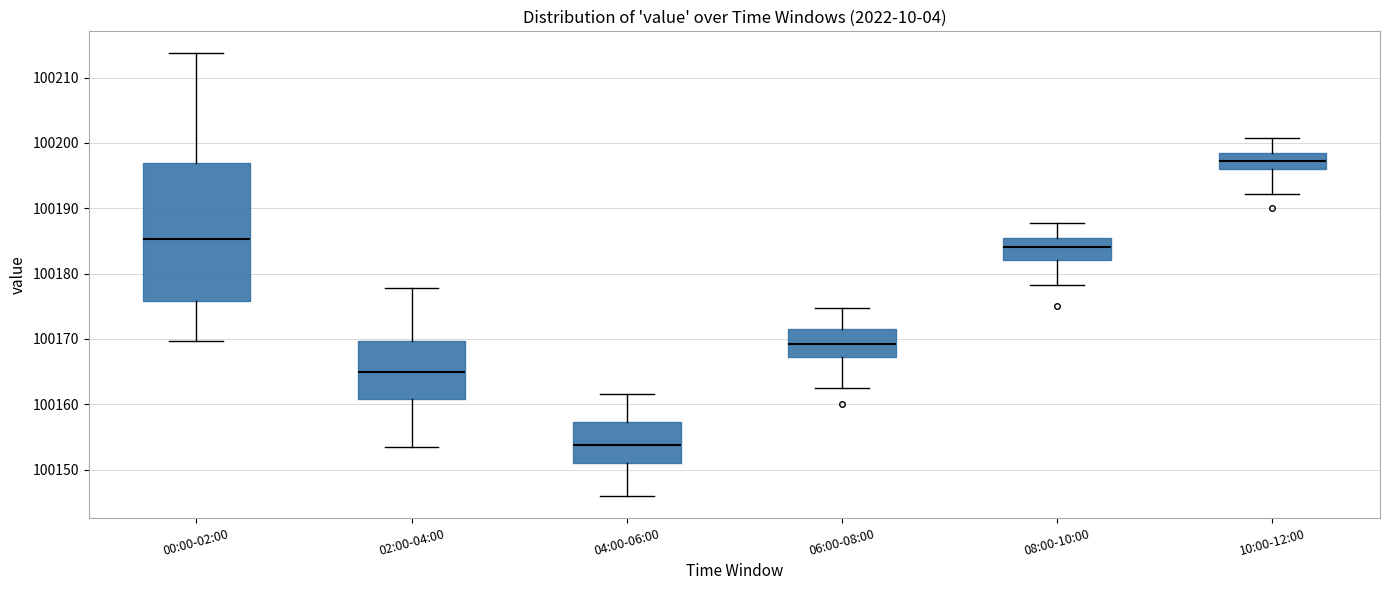

Which box is the tallest, from its lower edge to its upper edge?

00:00-02:00